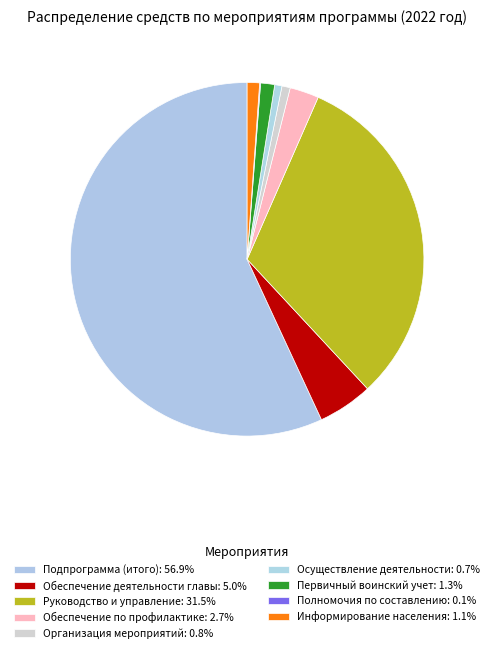

Which slice is the largest?

Подпрограмма